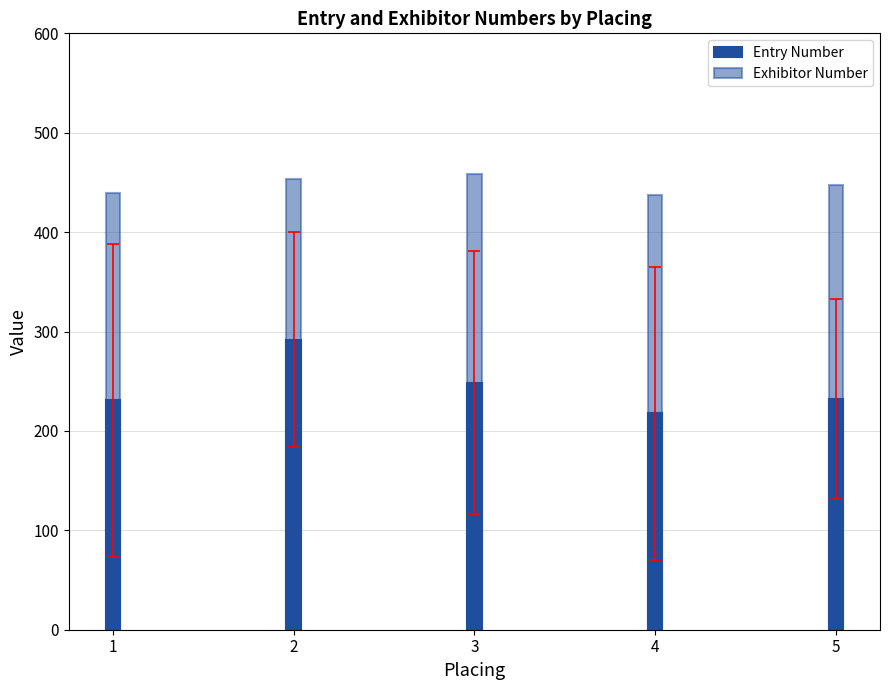

Reading left to right, what are all the values shown in this chart?

Entry Number: 230.7	291.7	248.6	217.7	232.1
Exhibitor Number: 439.0	453.5	458.1	437.5	447.1